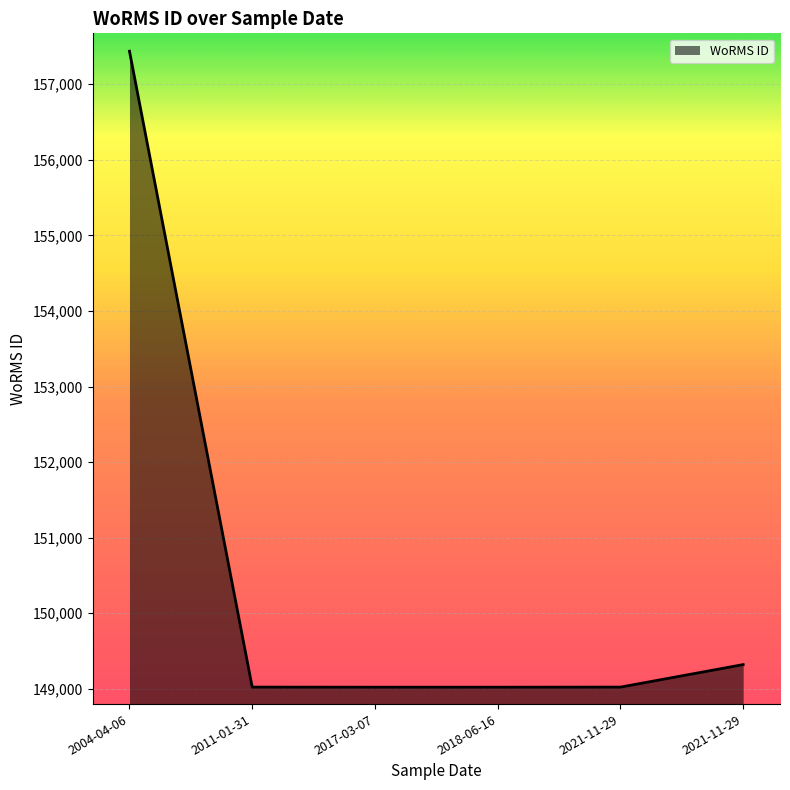

List the labels in order of value, smallest first.

2017-03-07, 2018-06-16, 2011-01-31, 2021-11-29, 2021-11-29, 2004-04-06